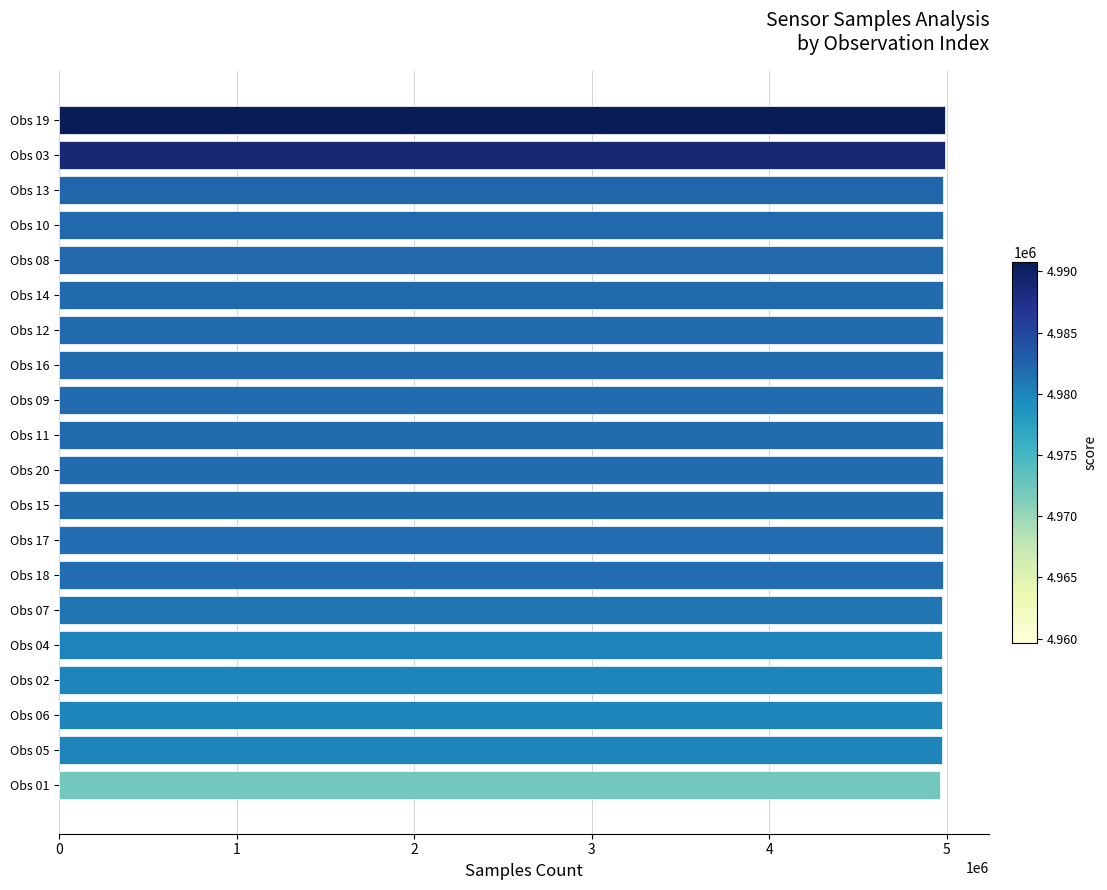

What is the sum of all values?

99519250